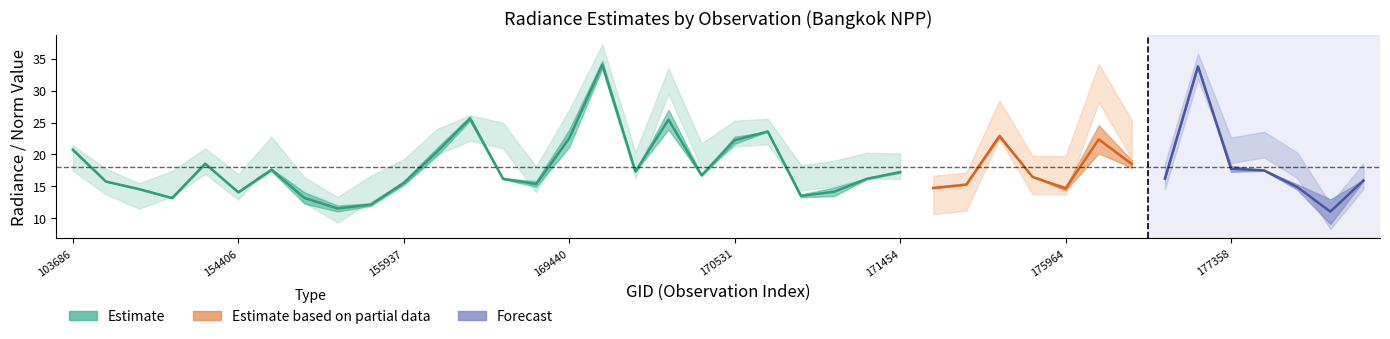

What is the difference between the highest and lowest values at 170531?

1.6